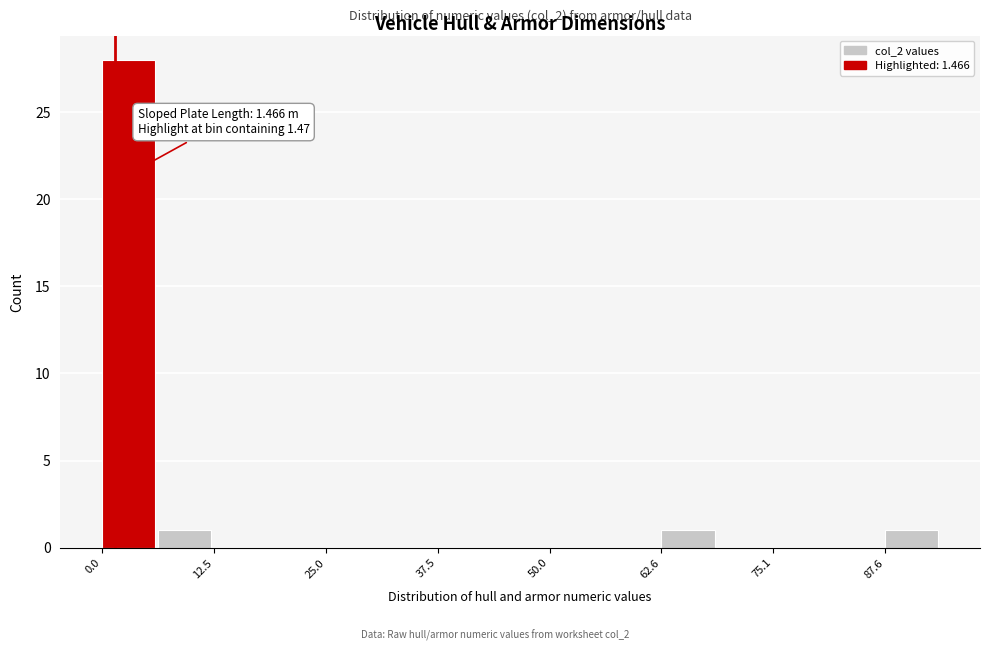

Around what value on the x-axis is the tallest bar? Give the approximate position of its centre, as read against the axis.

2